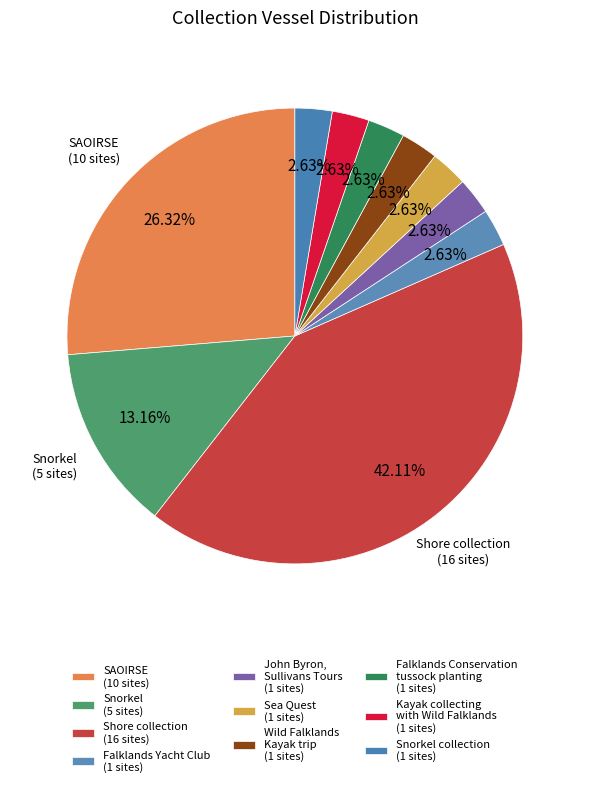

Count the number of slices in the pie.

10